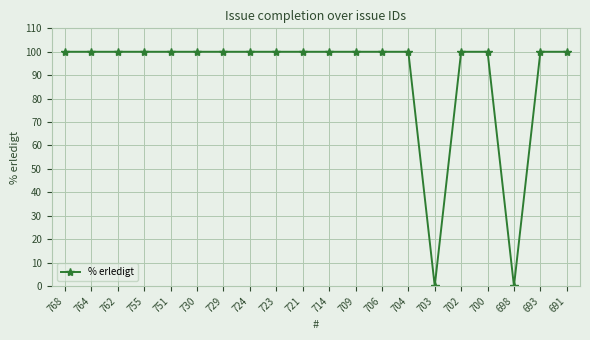

Approximately how many times larger is the value at 721 compared to 704?

1.0